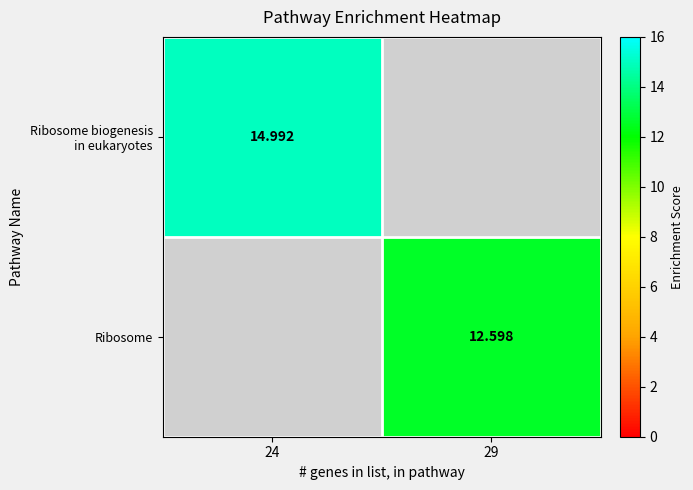

Is the value of Ribosome at 29 greater than the value of Ribosome biogenesis in eukaryotes at 29?

No